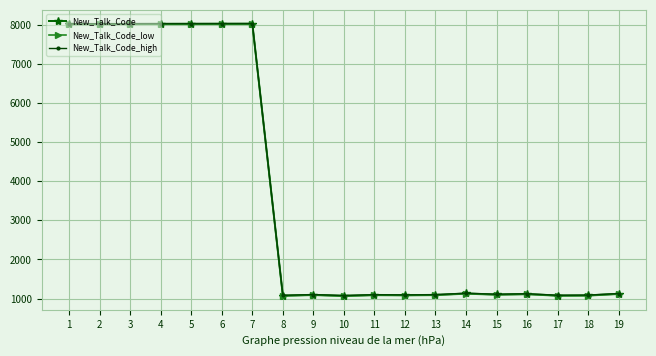

What is the difference between the maximum and minimum values in the New_Talk_Code_high series?

6956